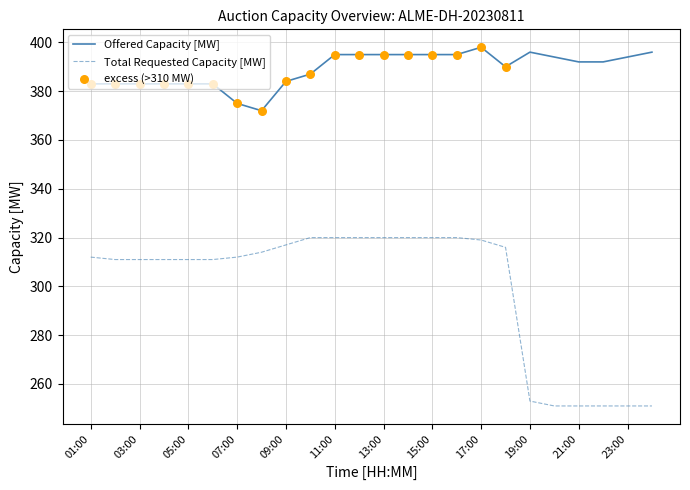

Which series has the largest total across all categories?

Offered Capacity [MW]